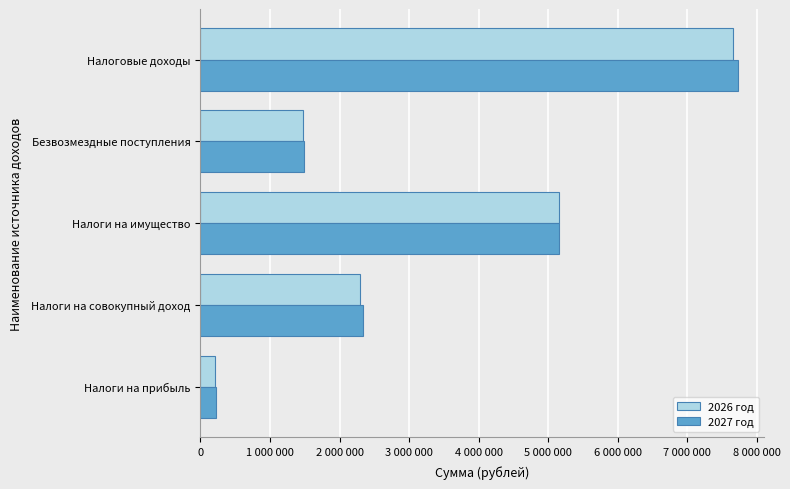

At which category is the sum across all series the highest?

Налоговые доходы